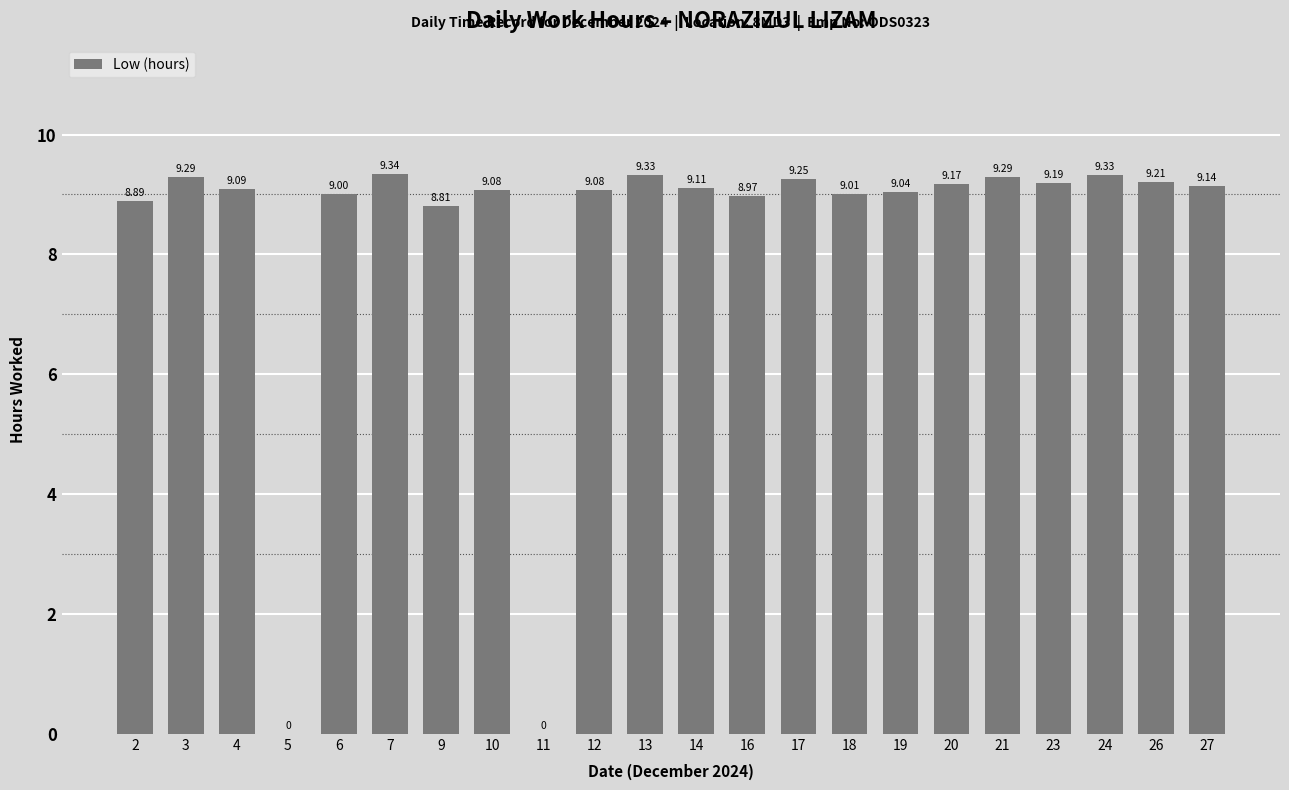

What is the greatest value displayed?

9.3